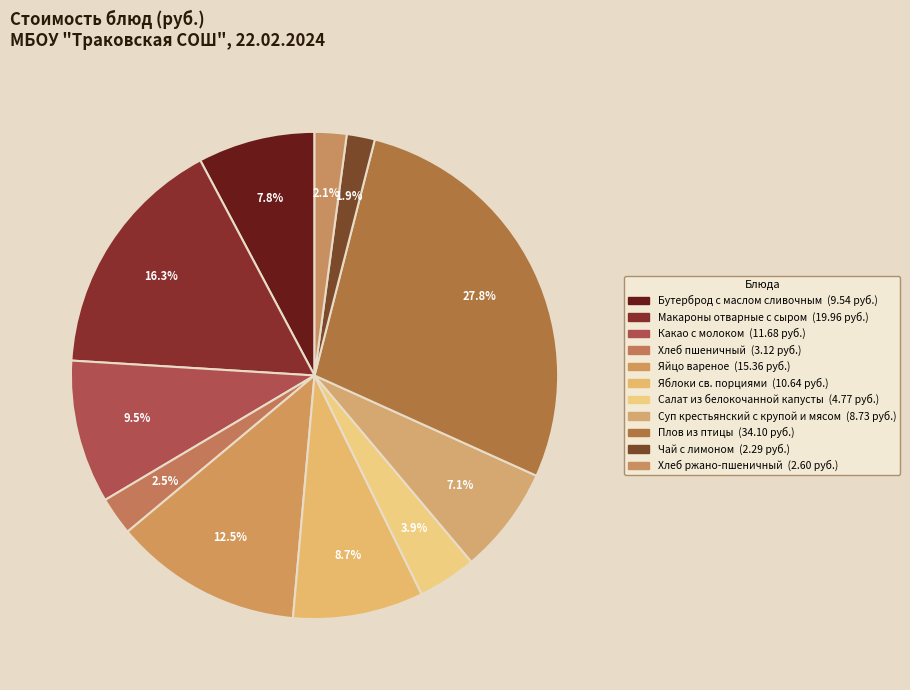

Which has a higher value, Чай с лимоном or Бутерброд с маслом сливочным?

Бутерброд с маслом сливочным